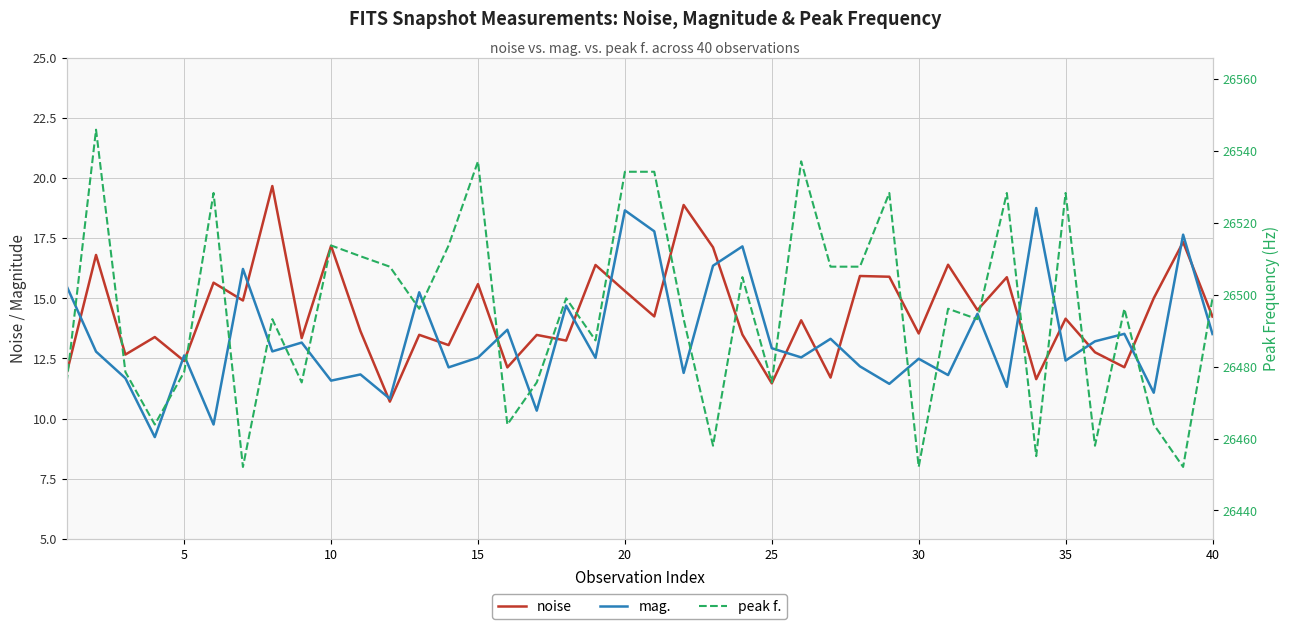

What is the smallest value displayed?

9.2